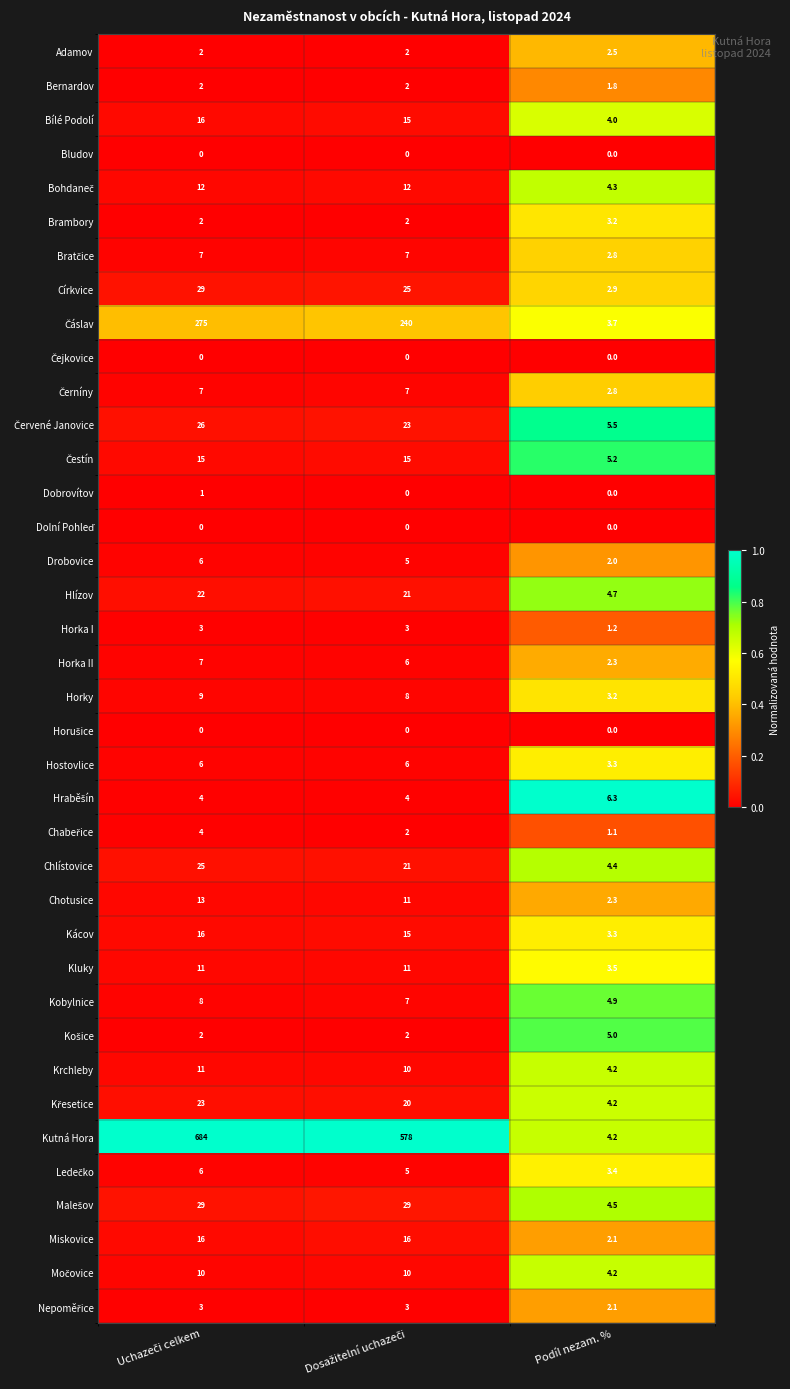

What value does the Kobylnice series have at Podíl nezam. %?

4.9